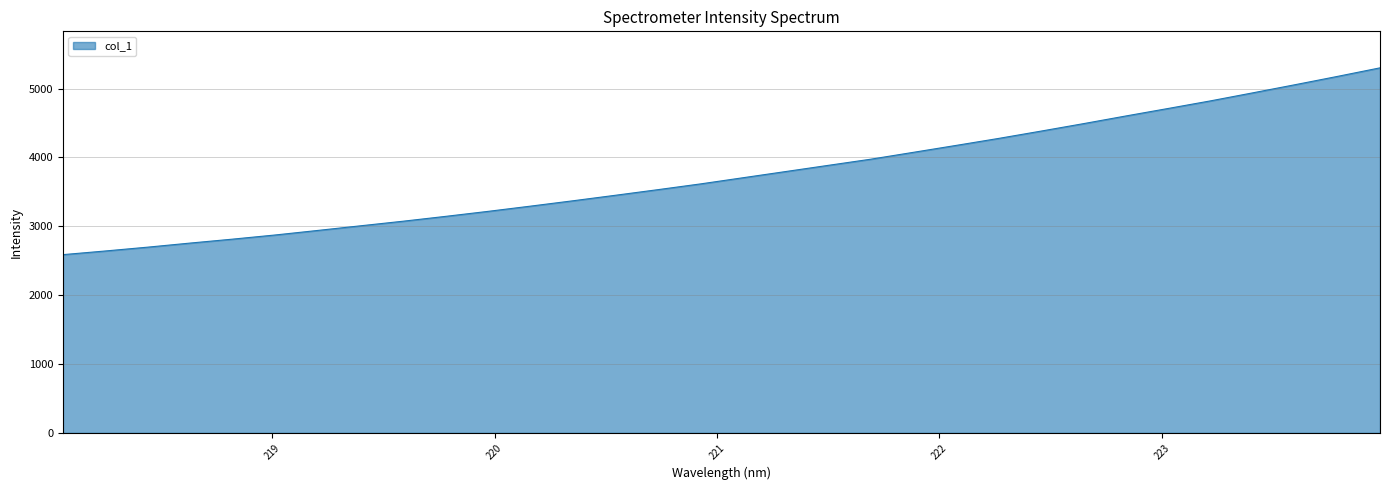

Does the chart have visible grid lines?

Yes